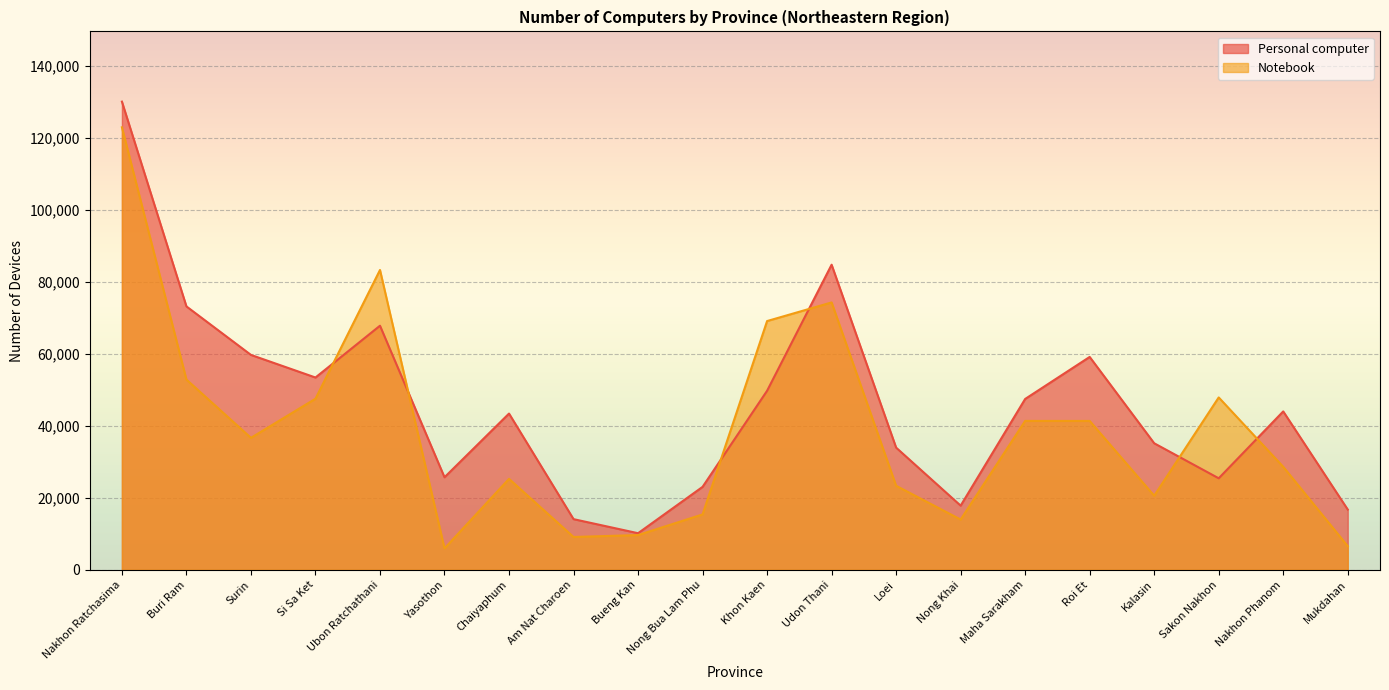

What is the sum of all Notebook values?

776050